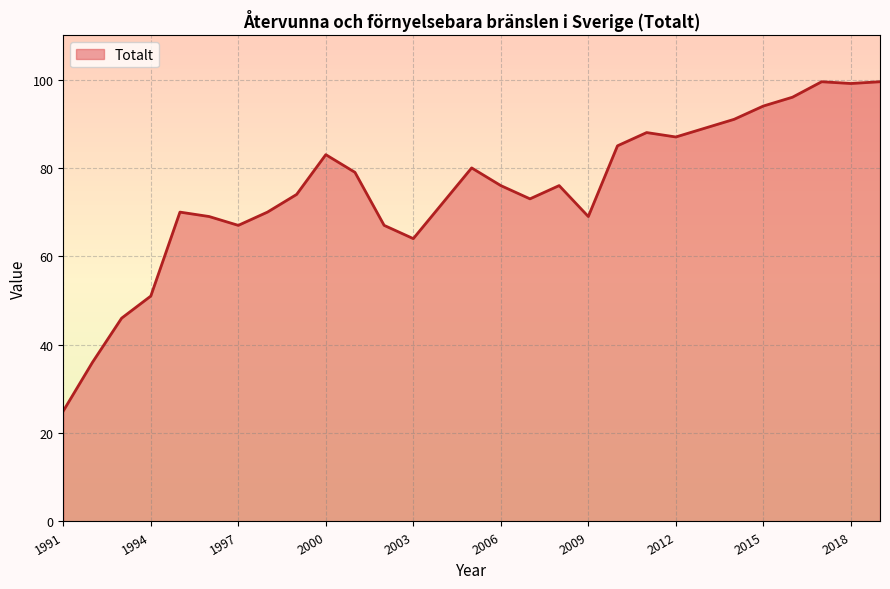

What is the smallest value displayed?

25.0